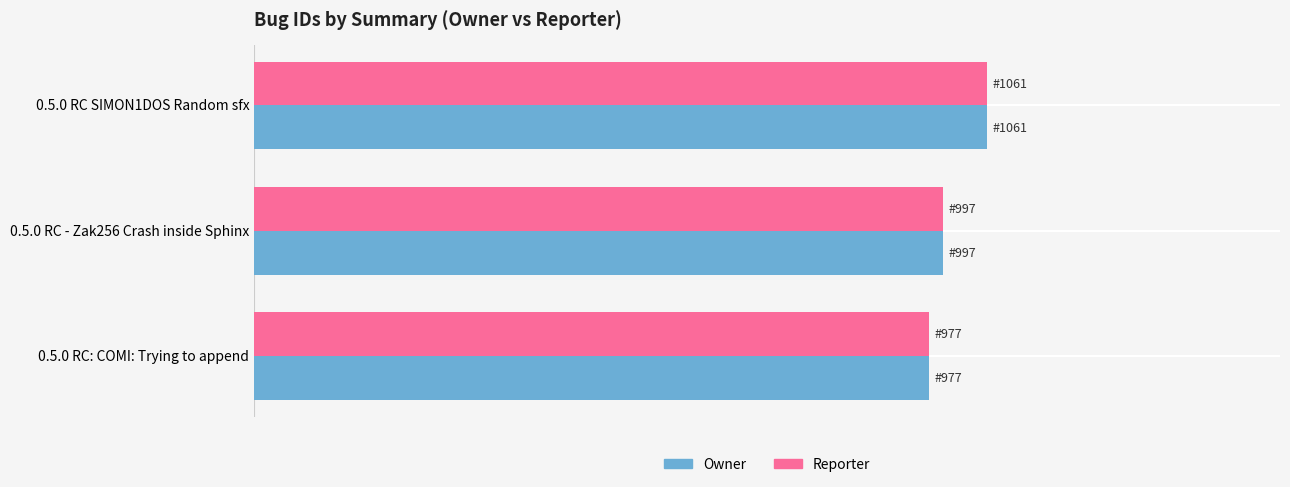

What are all the series names shown in the legend?

Owner, Reporter